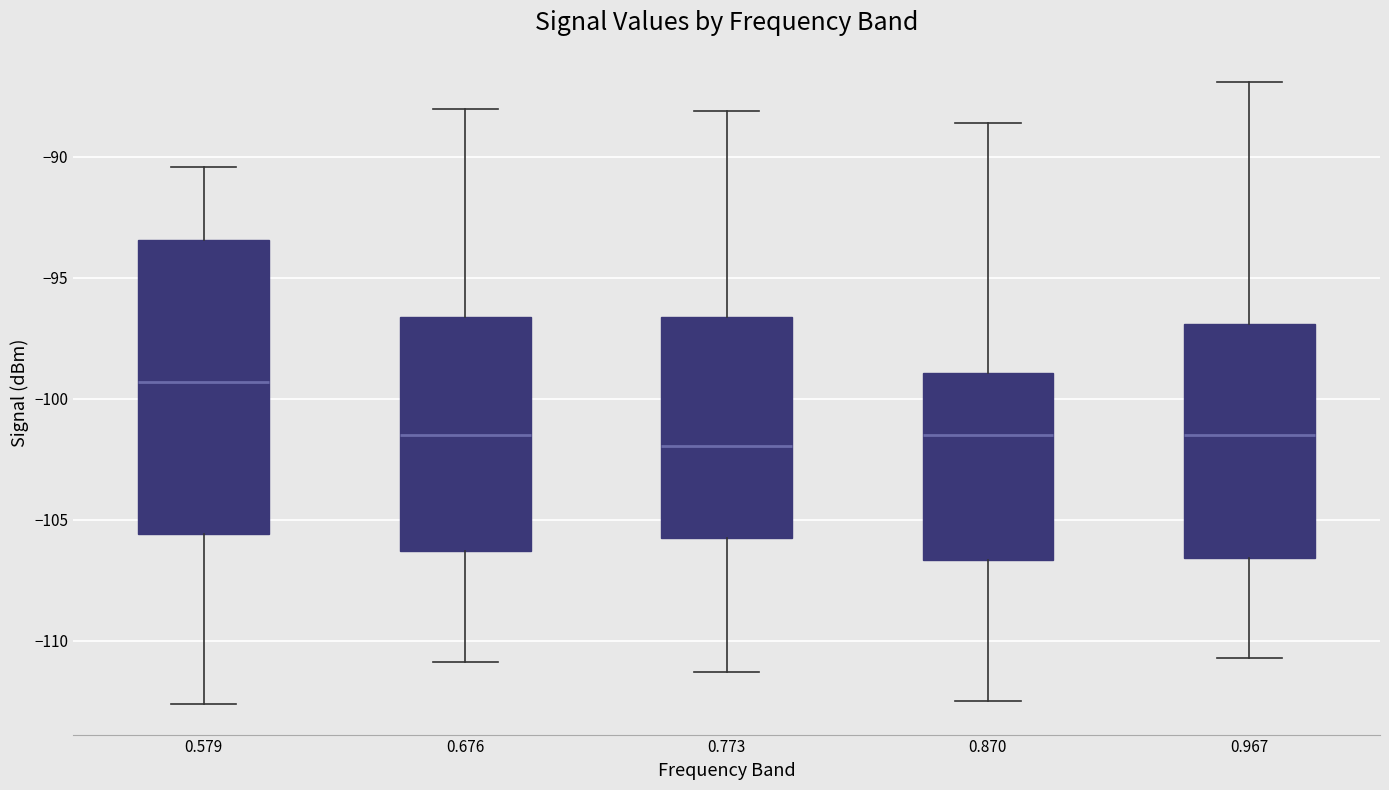

Comparing the boxes themselves (not the whiskers), which one is the tallest?

0.579